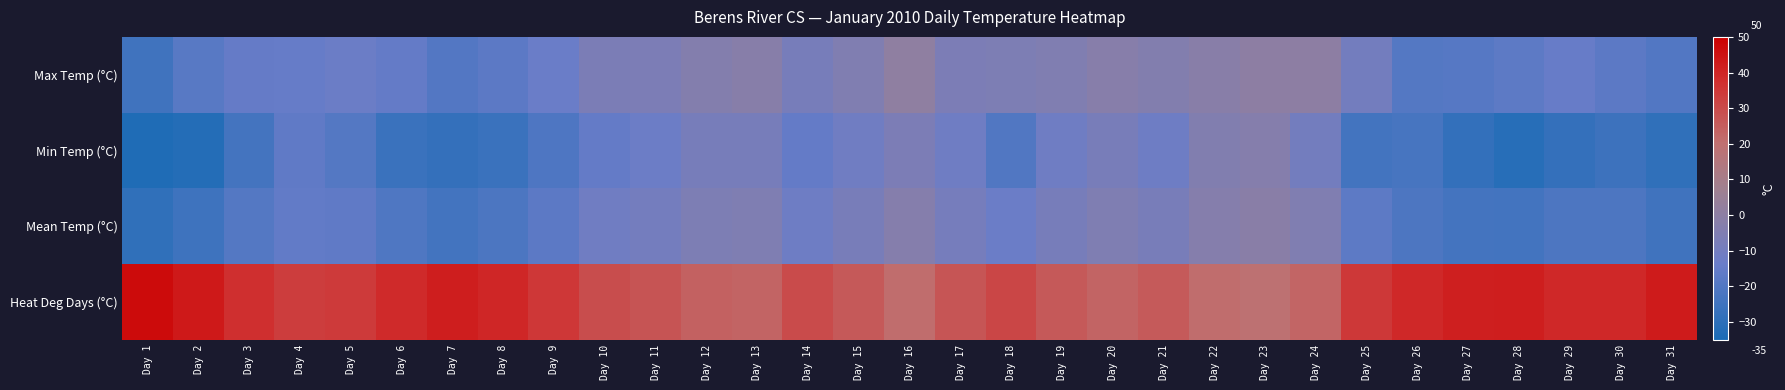

What is the smallest value displayed?

-33.4